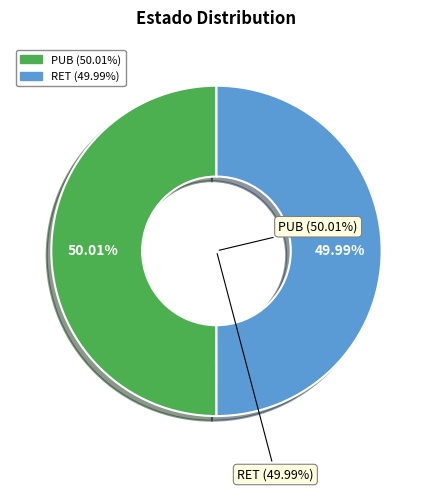

Does any single category account for the majority?

Yes